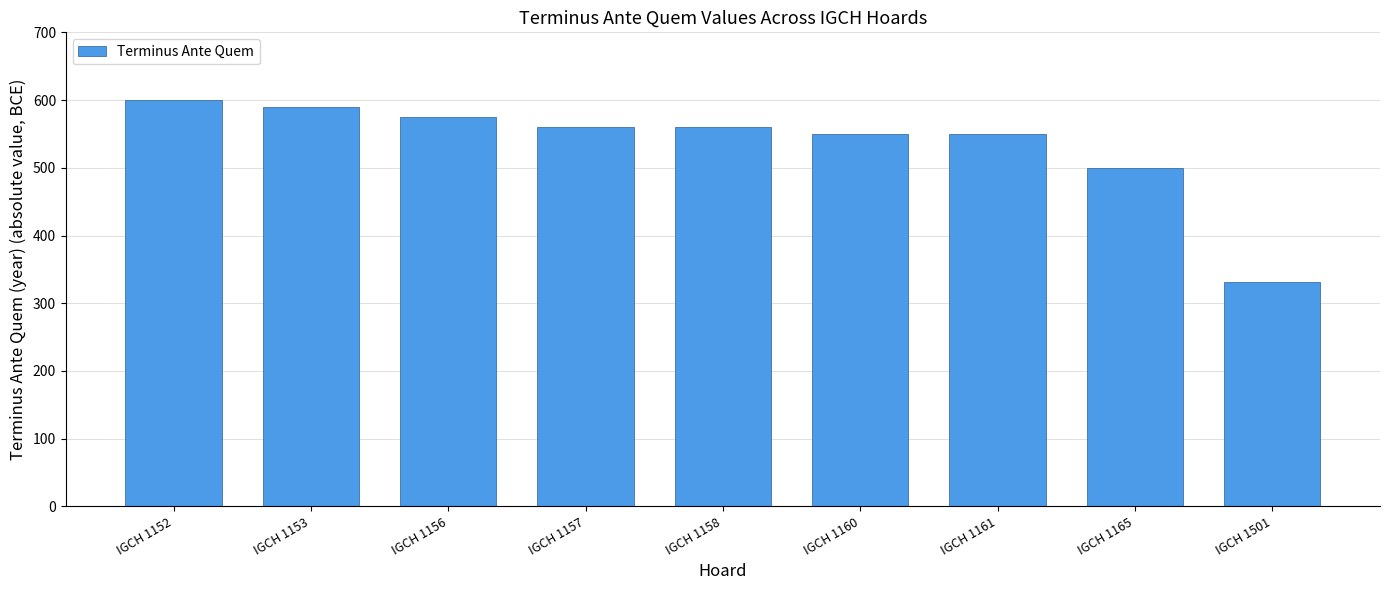

What is the change in value from IGCH 1153 to IGCH 1157?

-30